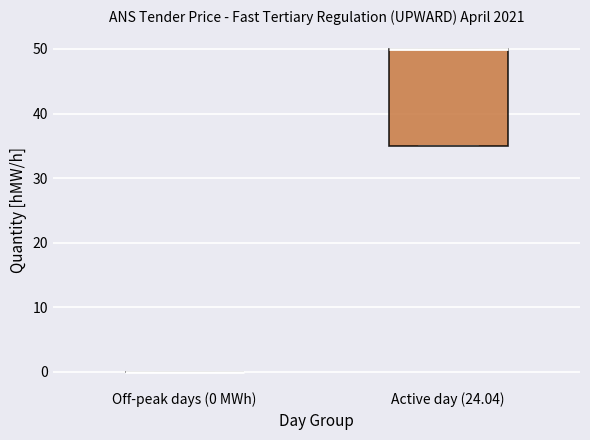

Reading left to right, read every box against the y-axis: the position of its median line, the range the box covers, and the ends of its whiskers. The values are not printed on the chart, so give them approximately, as read against the axis.

Off-peak days (0 MWh): box collapsed to a line at 0, whiskers 0 to 0
Active day (24.04): median 50 (drawn on the box's upper edge), box 35 to 50, whiskers 35 to 50